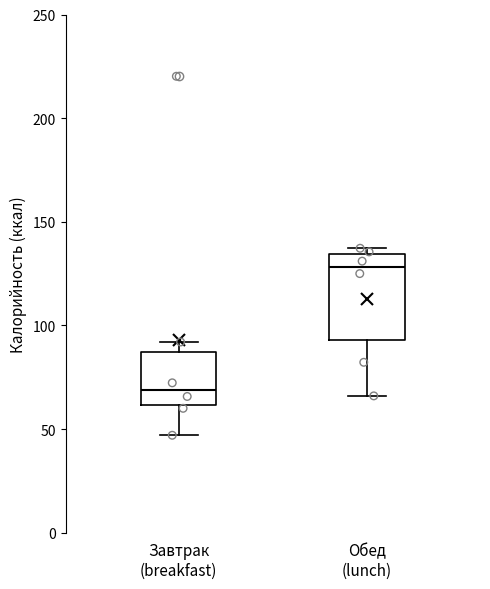

Reading left to right, transcribe this box plot: for each box, give where its median line is, the range the box spans, and where its two whiskers end, as read against the y-axis. The values are not printed on the chart, so give them approximately, as read against the axis.

Завтрак (breakfast): median 70, box 60 to 85, whiskers 45 to 90
Обед (lunch): median 130, box 95 to 135, whiskers 65 to 135 (just above the box's upper edge)